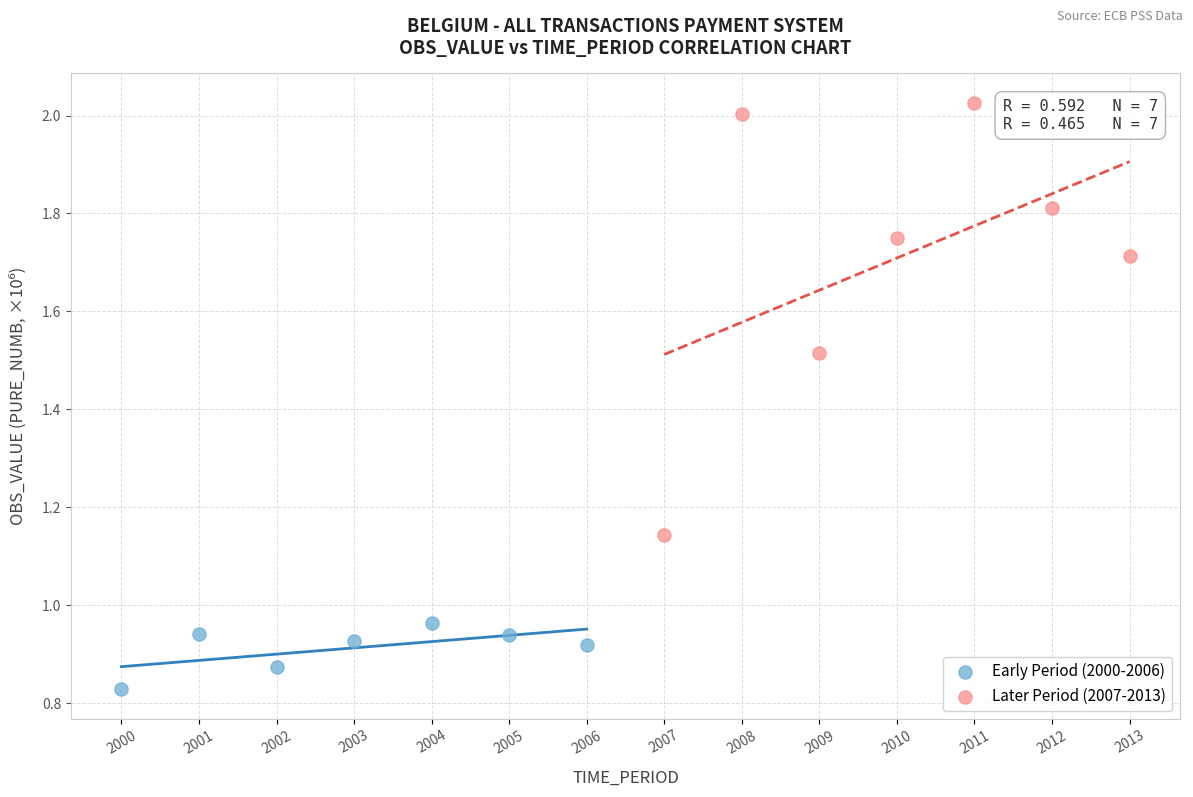

Which series contains the highest Y value?

Later Period (2007-2013)